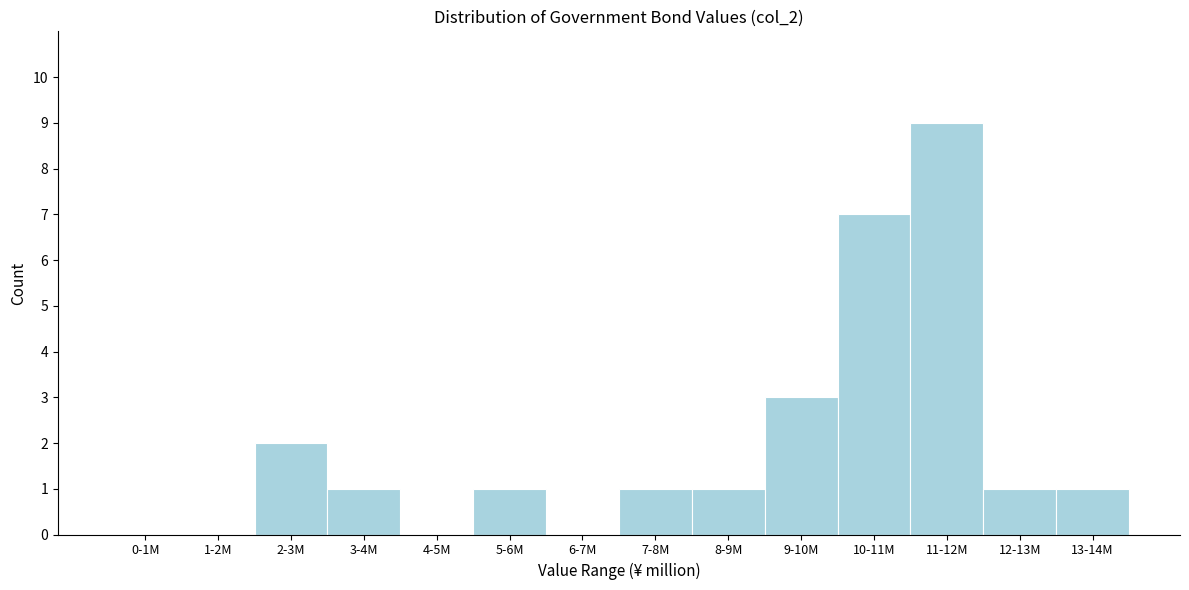

Reading right to left, extract all data points from this chart.

13-14M=1	12-13M=1	11-12M=9	10-11M=7	9-10M=3	8-9M=1	7-8M=1	6-7M=0	5-6M=1	4-5M=0	3-4M=1	2-3M=2	1-2M=0	0-1M=0